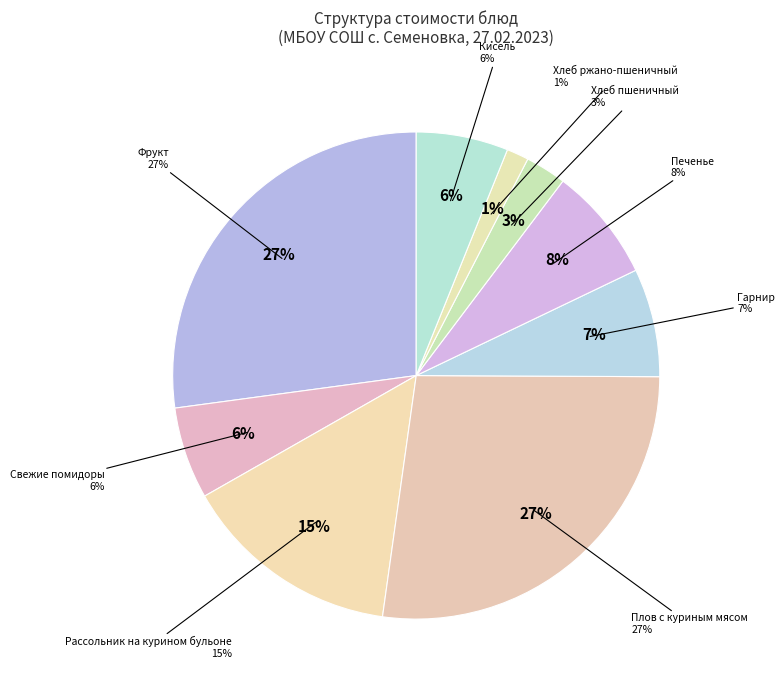

The Хлеб ржано-пшеничный slice represents 11% of the pie. True or false?

False